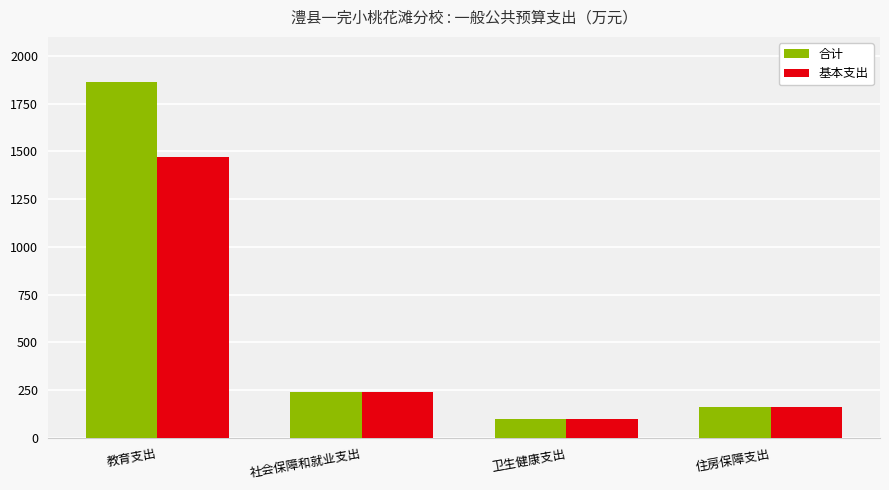

Which category has the highest value in the 合计 series?

教育支出